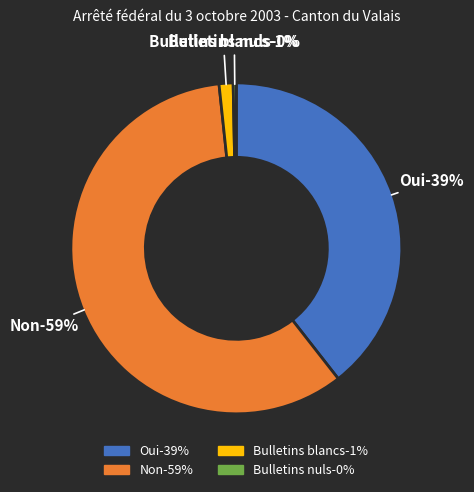

What is the change in value from Oui to Bulletins nuls?

-34683